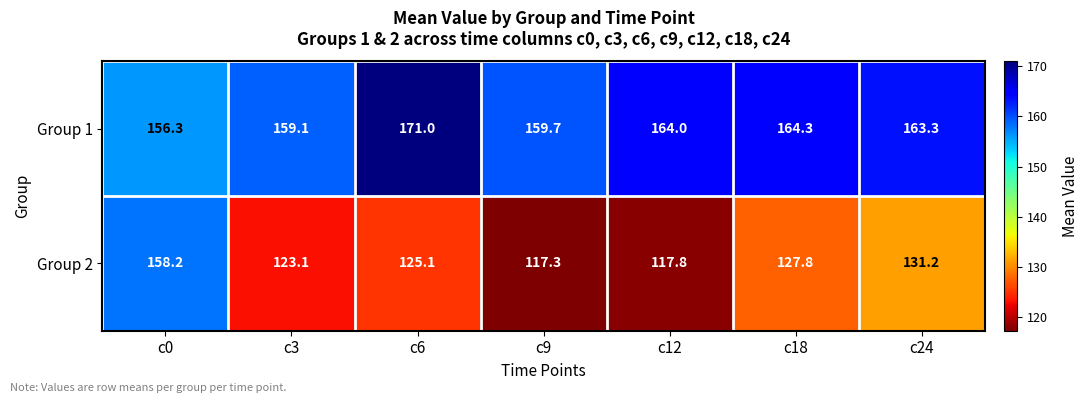

How many distinct data groups are displayed?

2